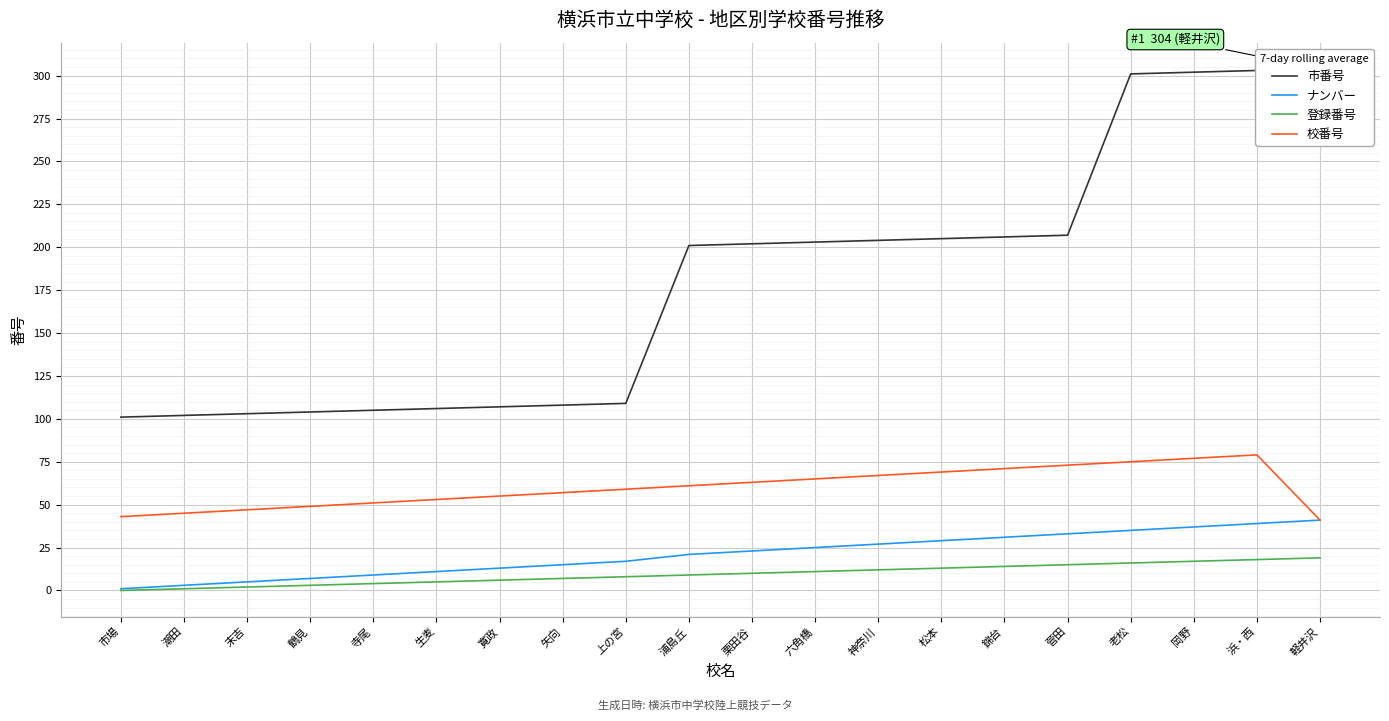

What is the average value of the 登録番号 series?

10